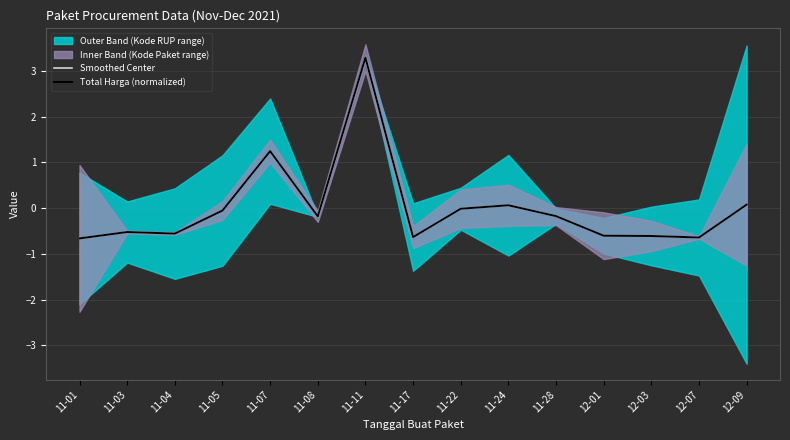

Between 12-09 and 11-24, which is larger?

12-09